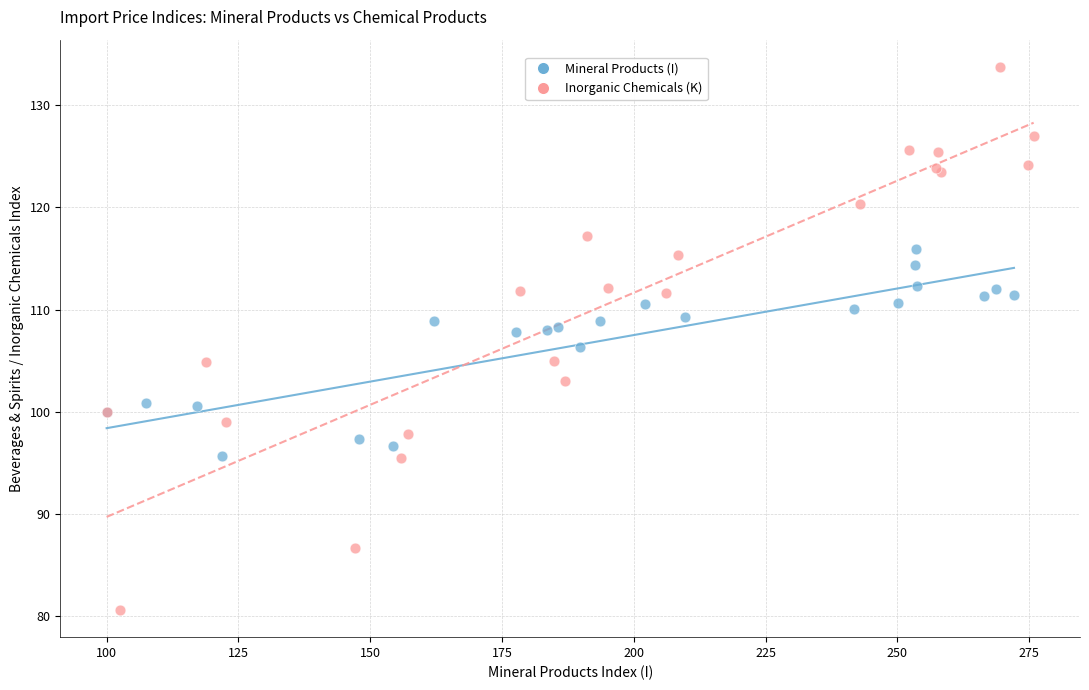

Which series contains the lowest Y value?

Inorganic Chemicals (K)